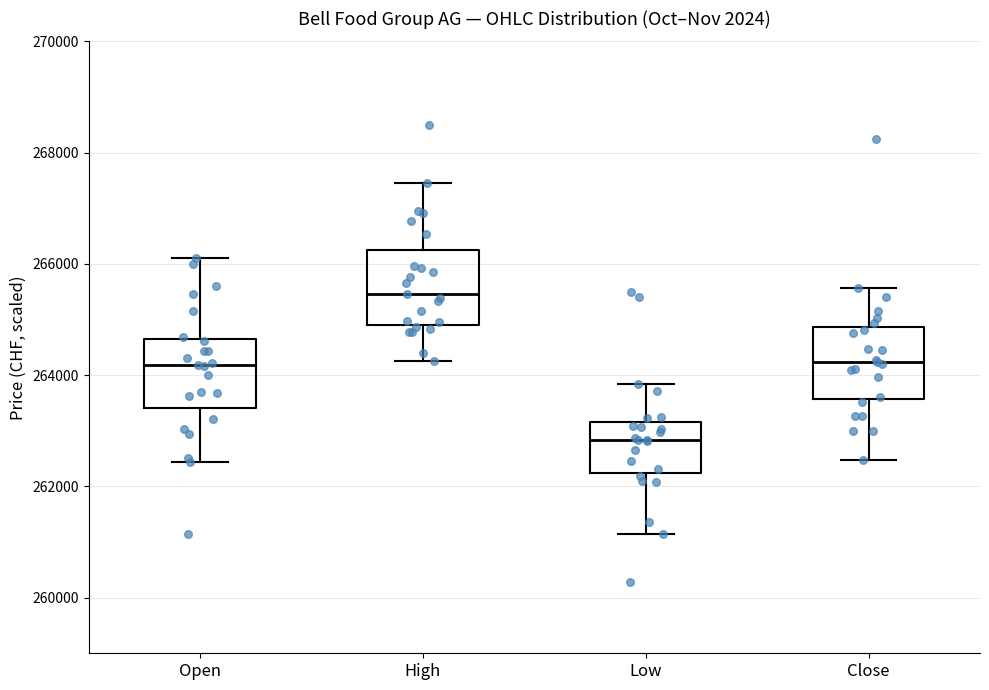

Where does the upper whisker of the box for Close end on the y-axis? The values are not printed on the chart, so give them approximately, as read against the axis.

265600